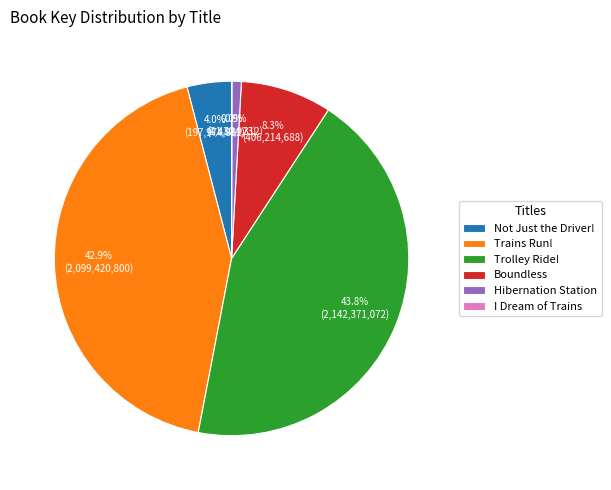

The Hibernation Station slice represents 1% of the pie. True or false?

True